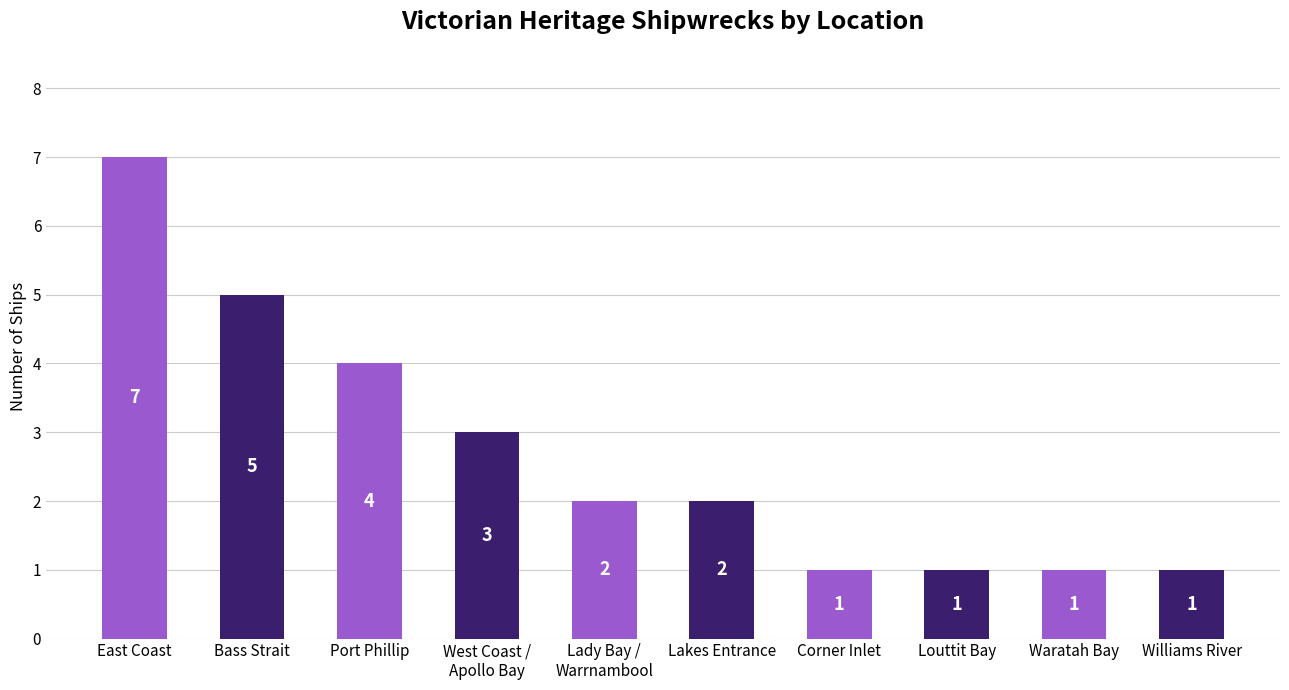

Which has a higher value, Lakes Entrance or Louttit Bay?

Lakes Entrance